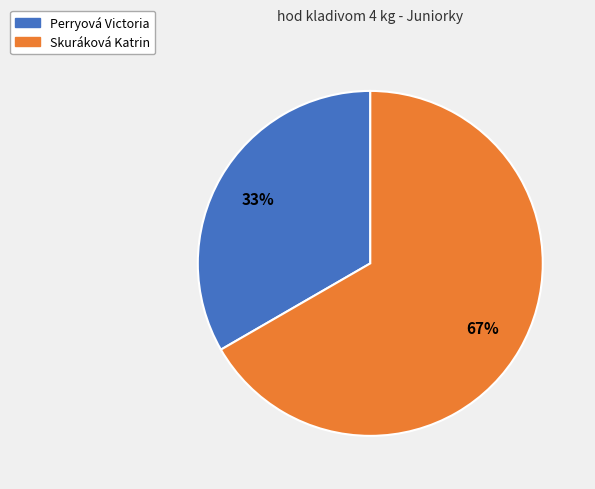

Do Perryová Victoria and Skuráková Katrin together represent more than half of the pie?

Yes